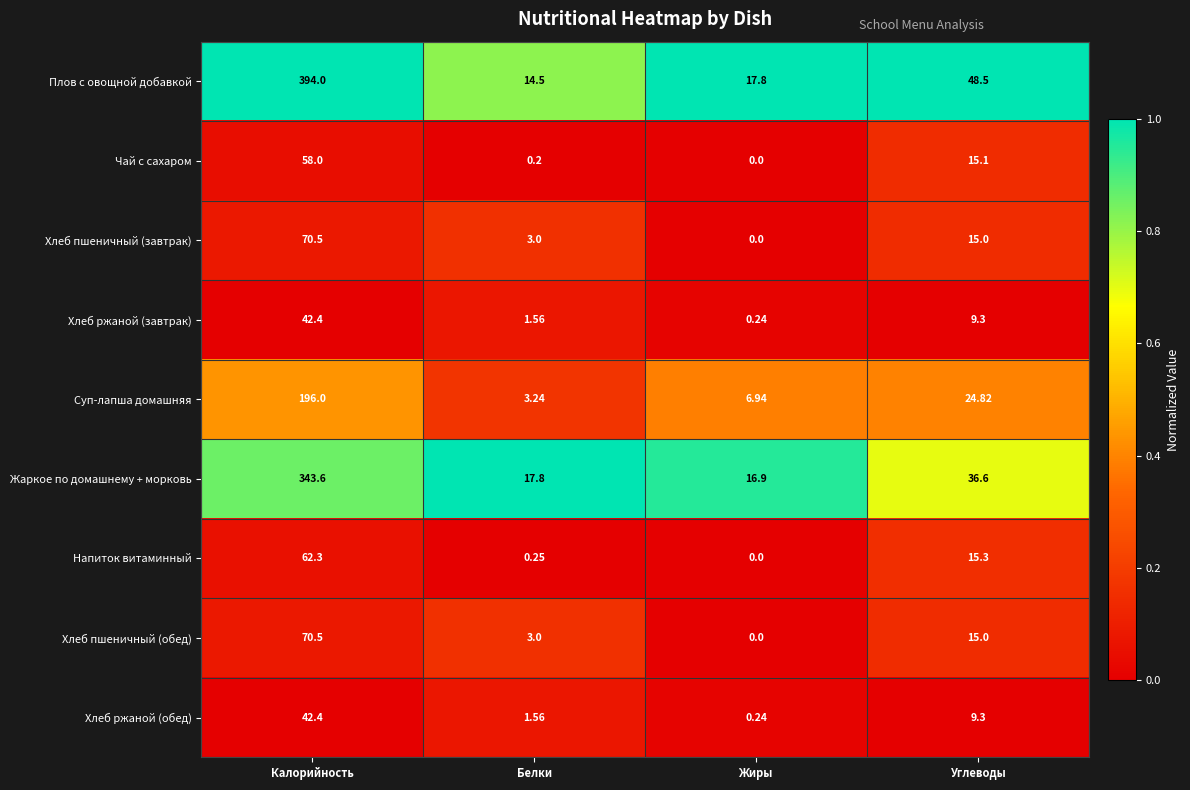

At which category does the chart reach its peak across all series?

Калорийность